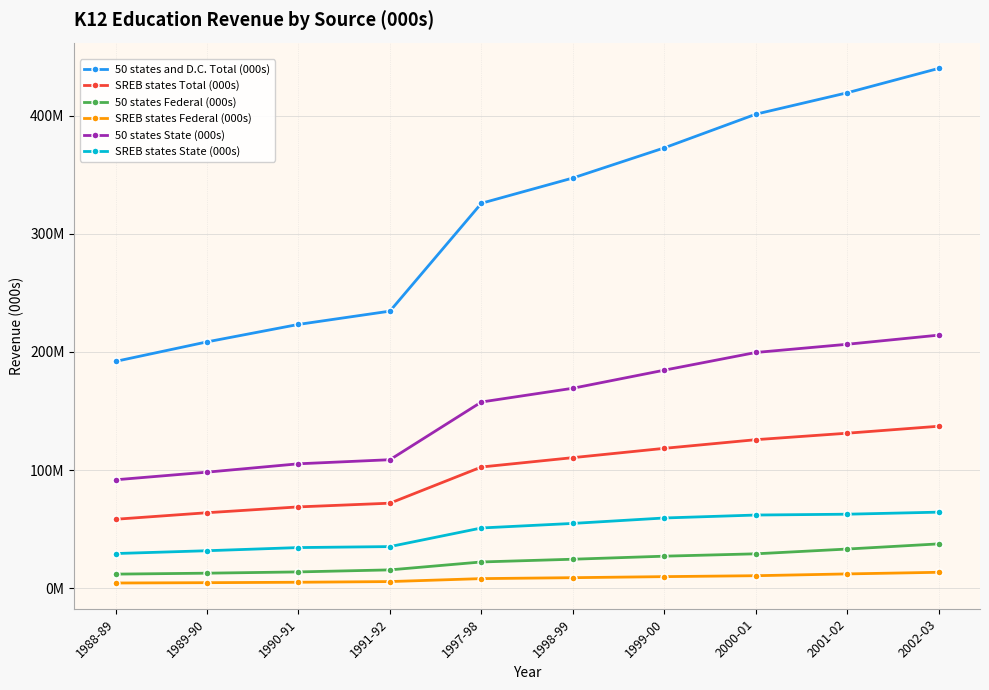

What are all the series names shown in the legend?

50 states and D.C. Total (000s), SREB states Total (000s), 50 states Federal (000s), SREB states Federal (000s), 50 states State (000s), SREB states State (000s)